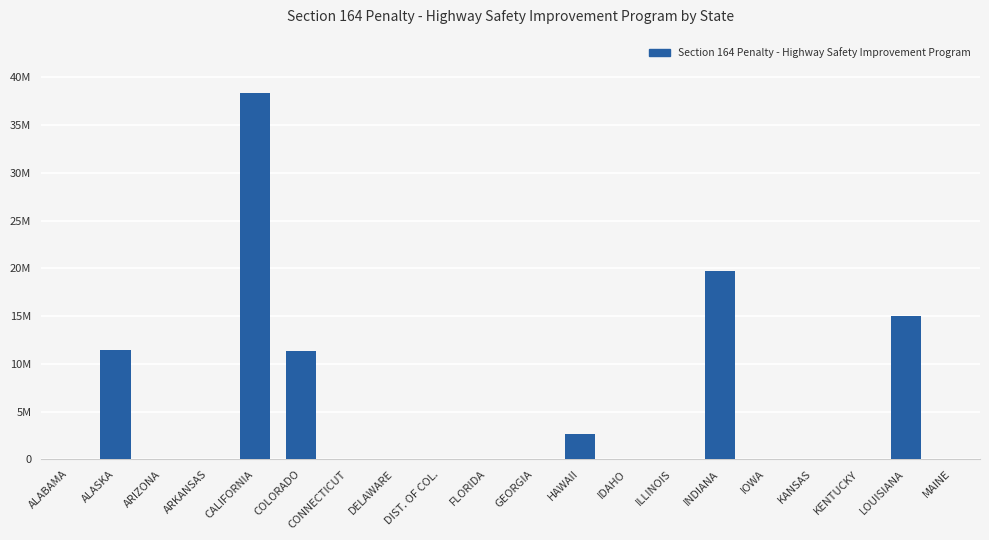

At which category does the chart reach its minimum across all series?

ALABAMA